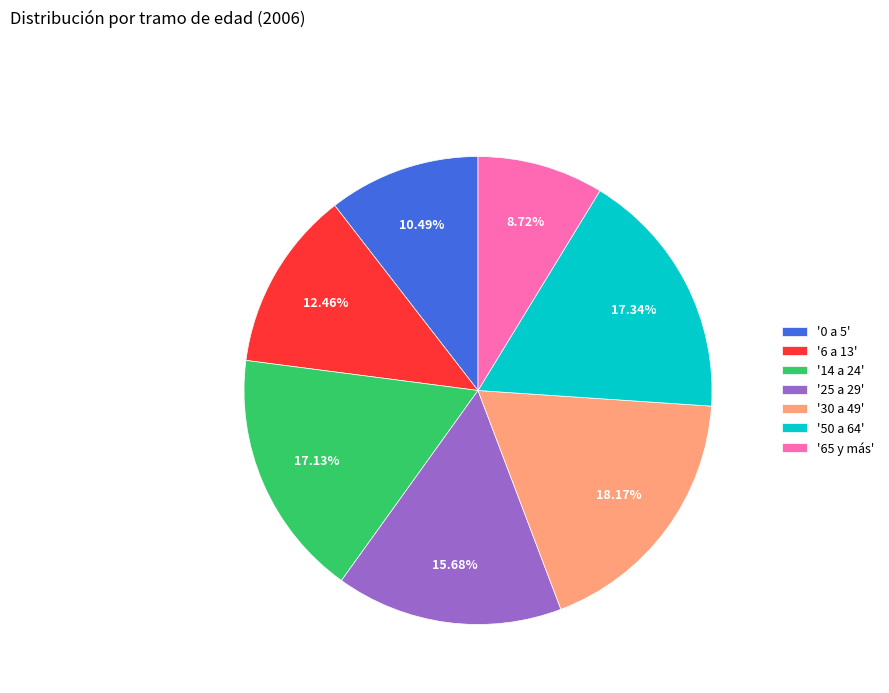

What is the ratio of the value at '65 y más' to the value at '30 a 49'?

0.5